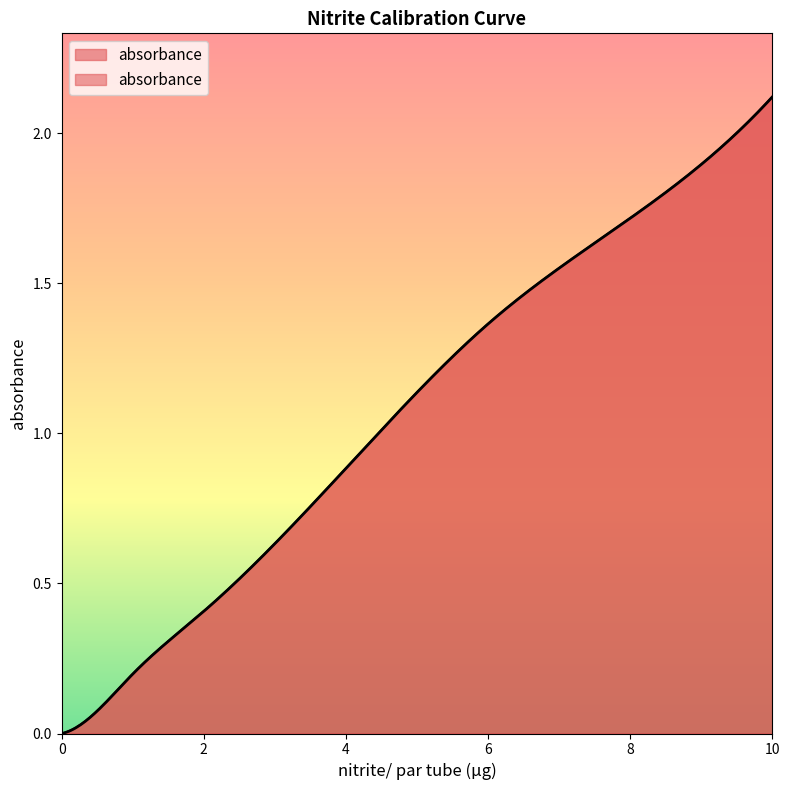

Approximately how many times larger is the value at 2 compared to 8?

0.2